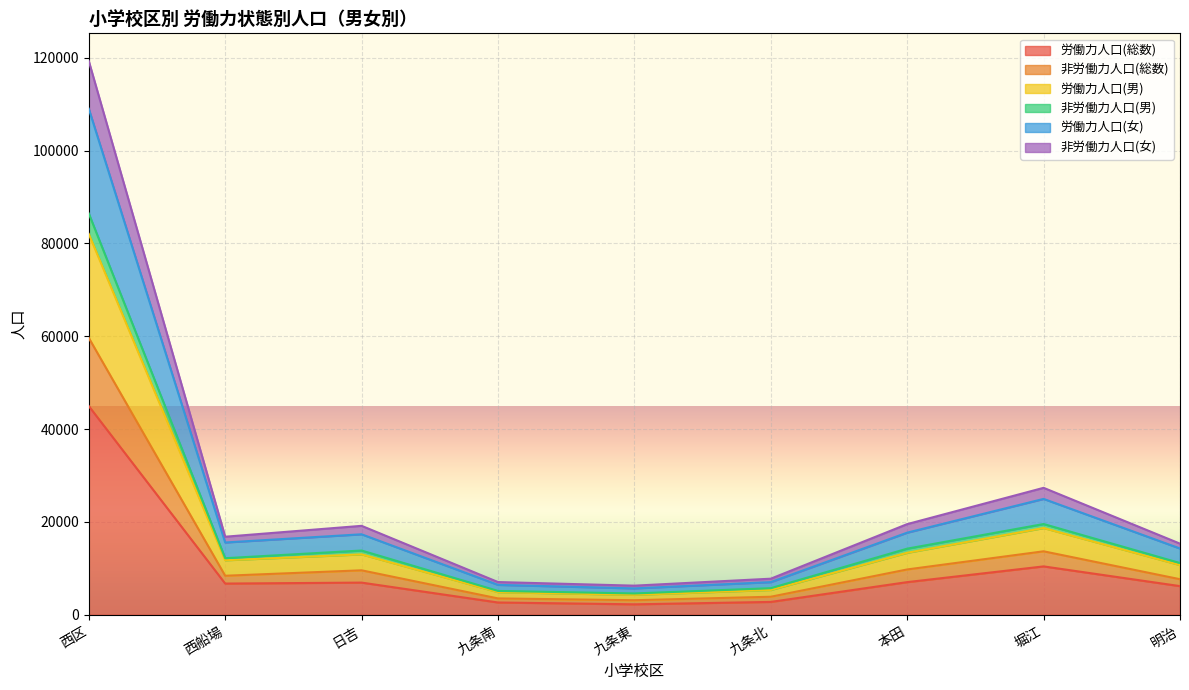

The 非労働力人口(女) series shows 6844 at 明治. True or false?

False